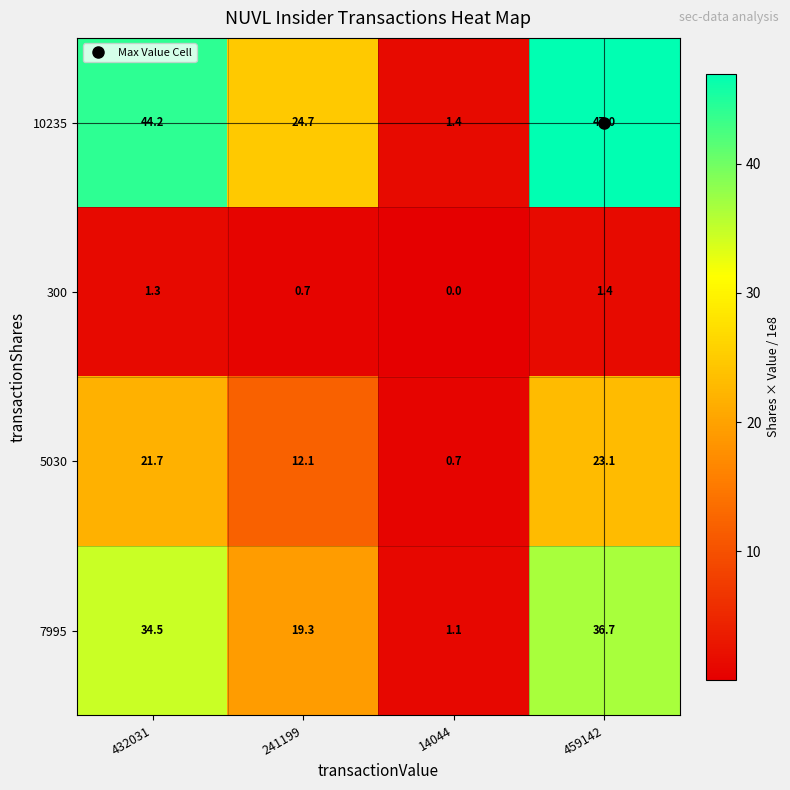

Which category has the lowest value across all series?

14044